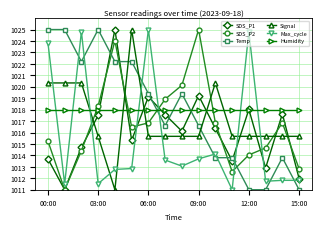

How many times do Max_cycle and Signal cross each other?

9